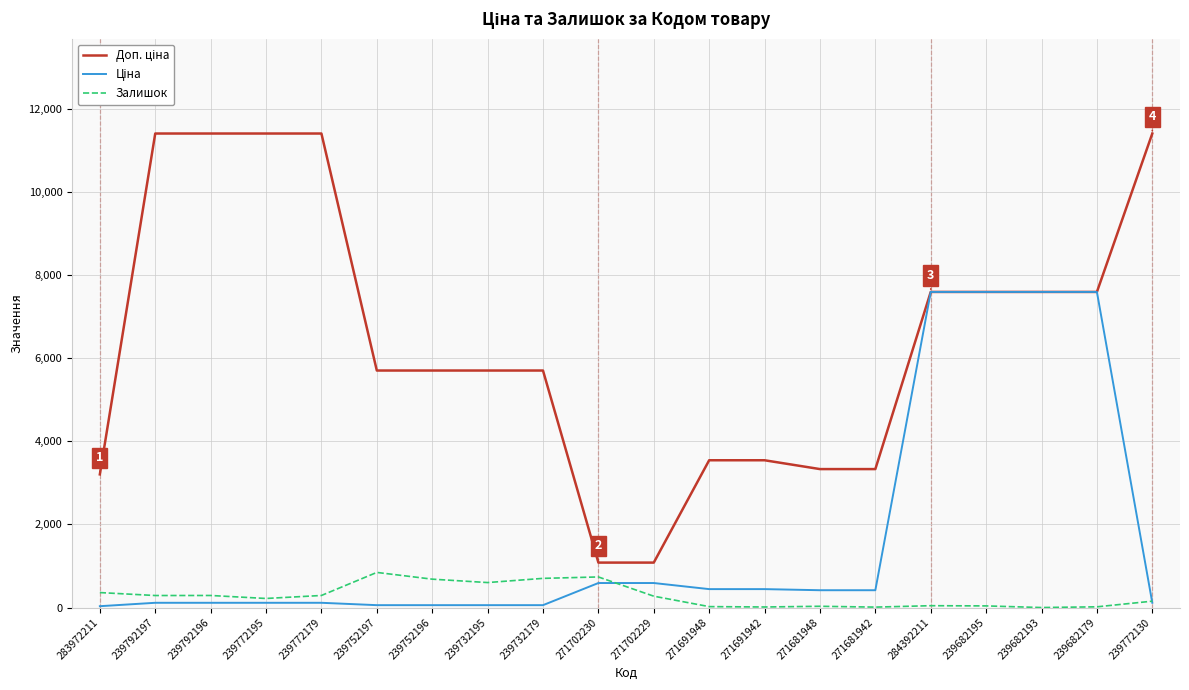

The Залишок series shows 153.0 at 239772130. True or false?

True